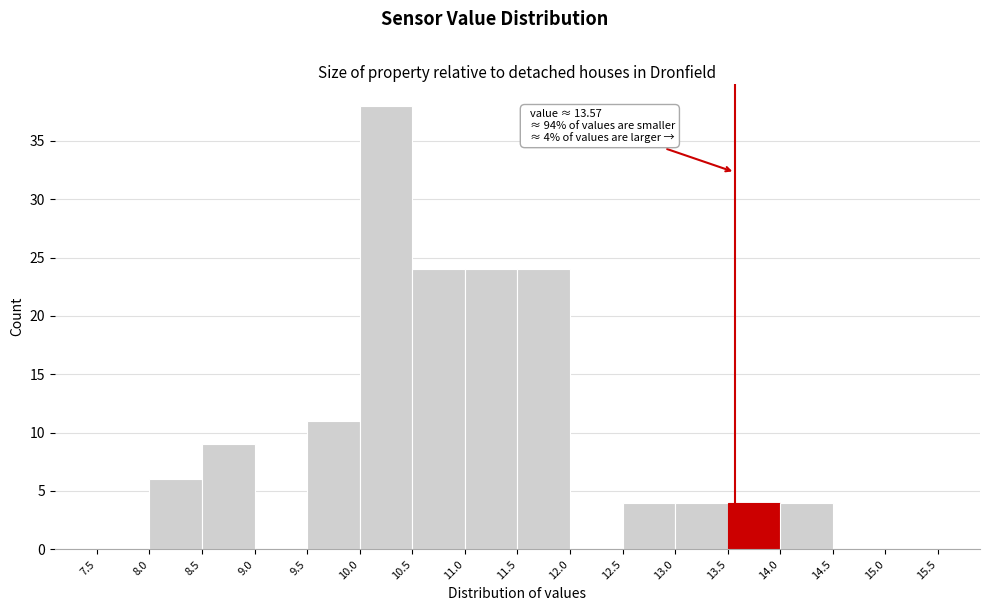

Over which range of the x-axis is the bar tallest?

10.0 to 10.5